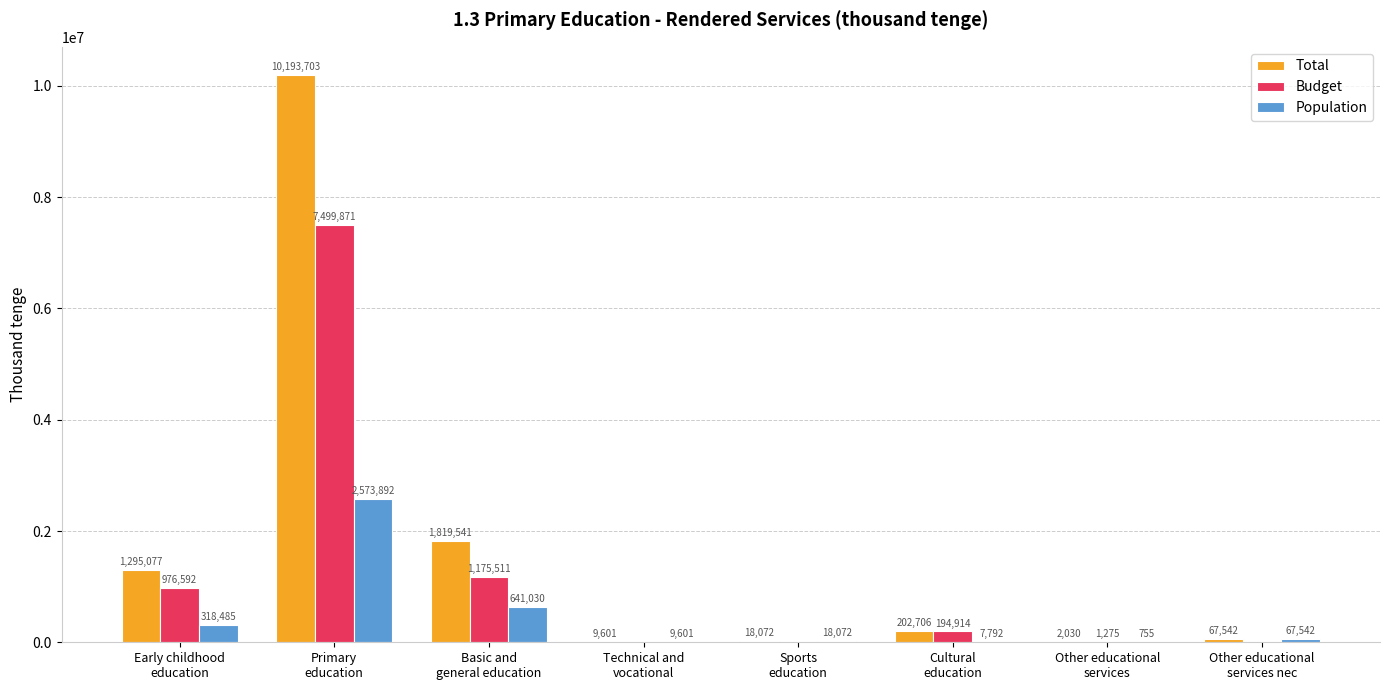

Is it true that Total equals 202706 at Cultural
education?

True